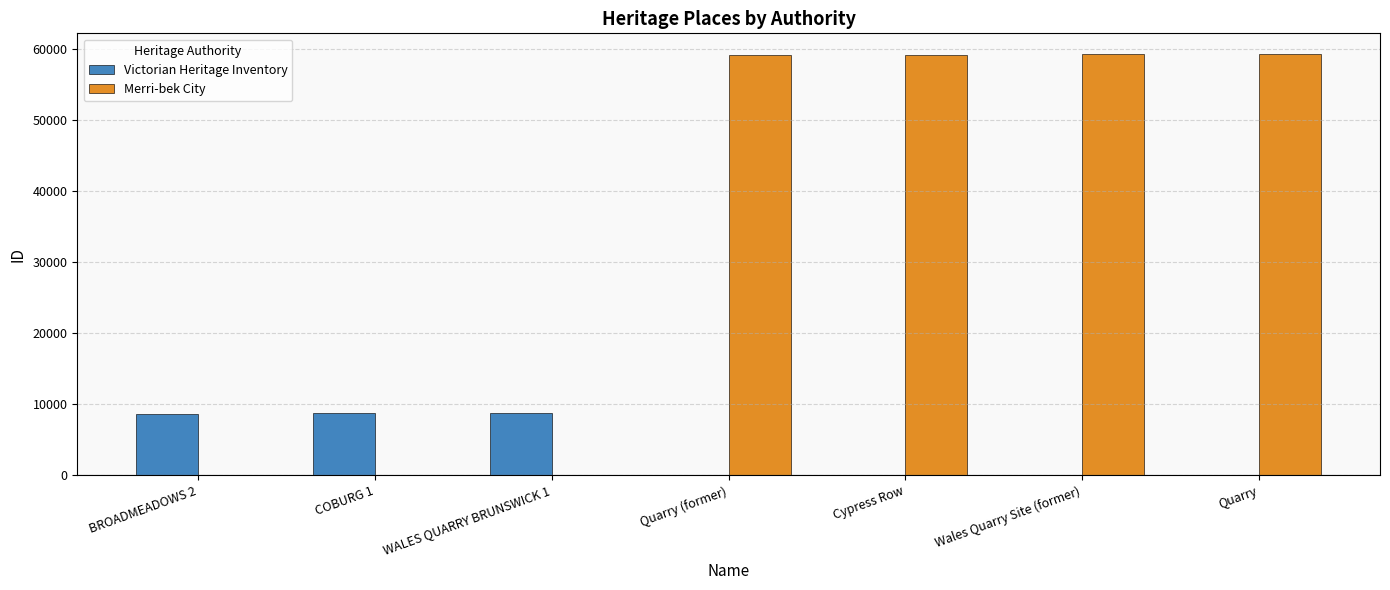

What is the total value across all series at Quarry?

59190